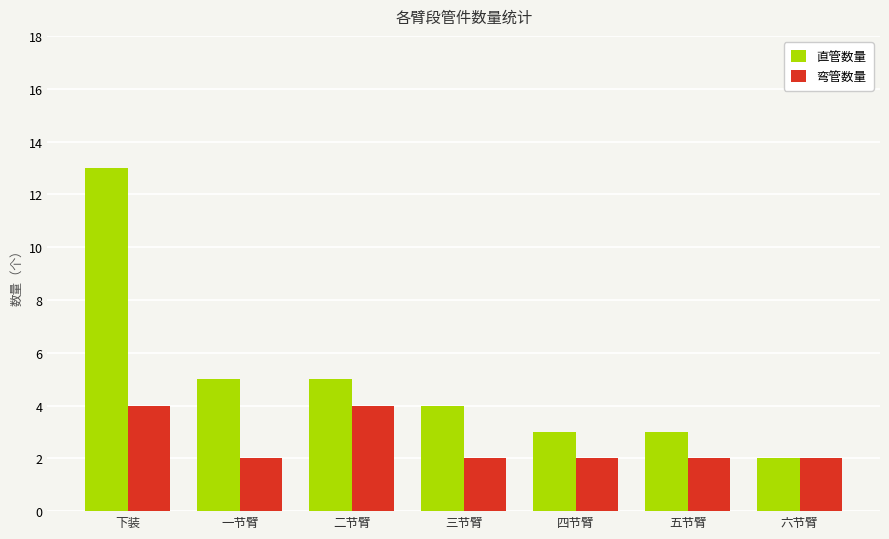

What is the label of the 6th bar from the right?

一节臂